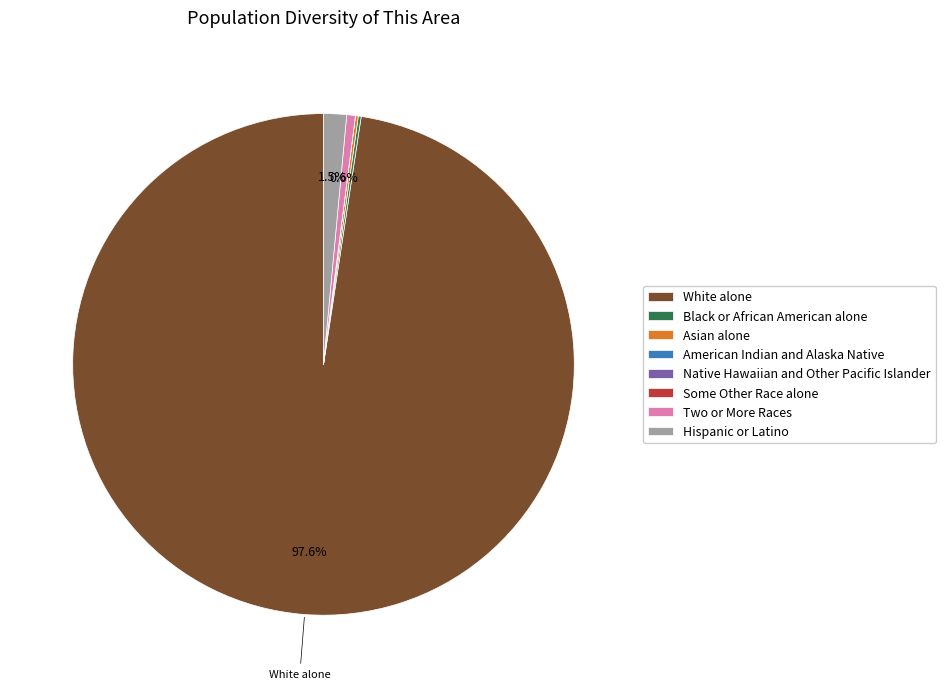

Is there any slice that represents more than half of the pie?

Yes